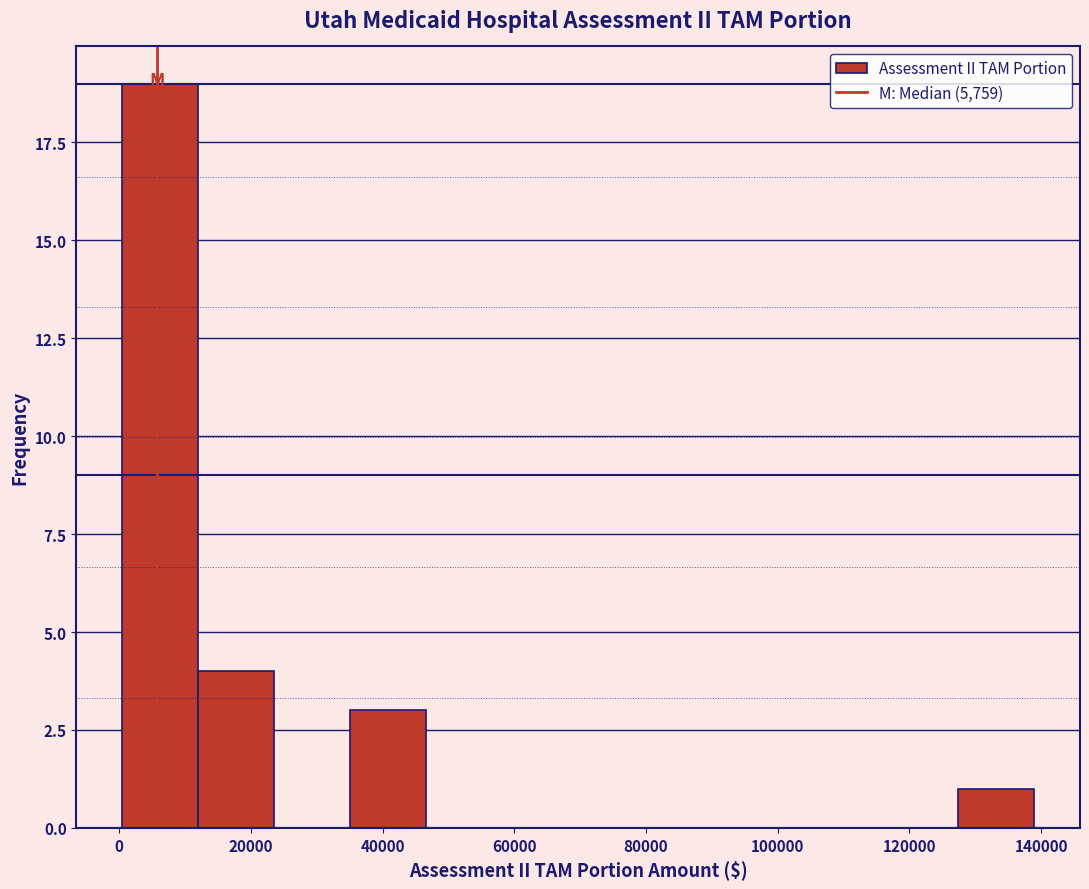

What is the height of the bar covering 12000 to 24000 on the x-axis? Neither the bar edges nor the heights are printed on the chart, so give them approximately, as read against the axes.

4